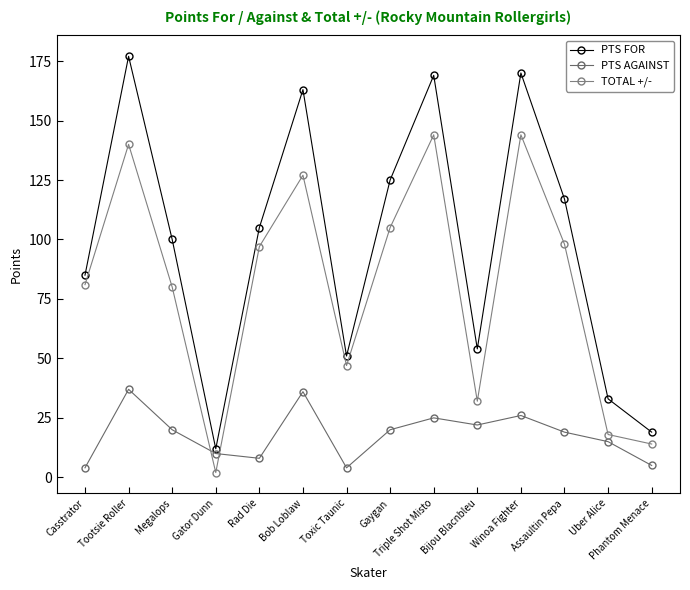

In PTS FOR, how many points are lower than both neighbors (excluding endpoints)?

3